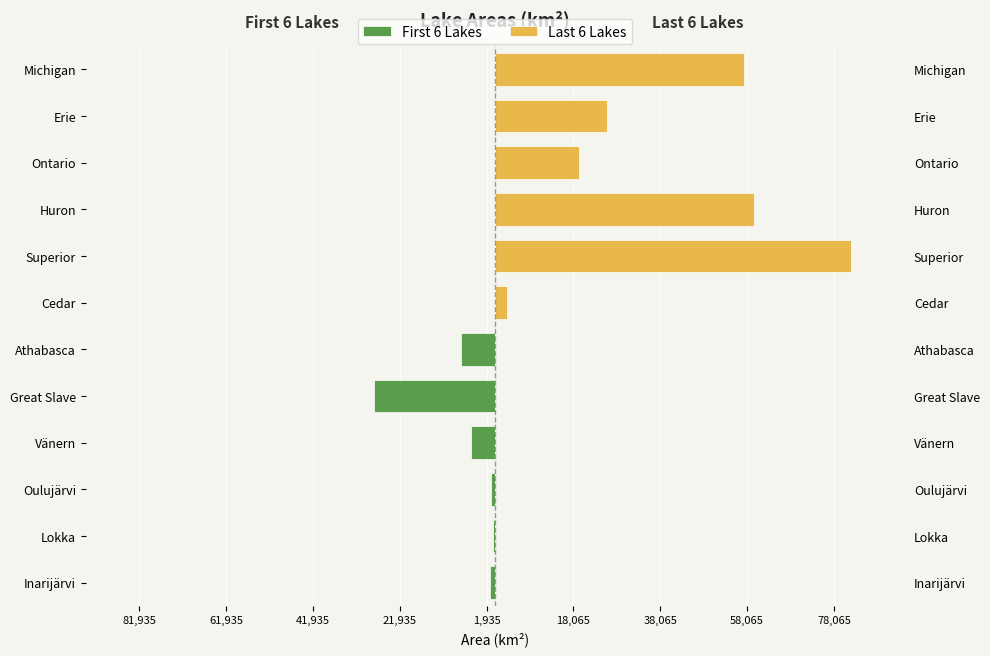

How many bars are there in each group?

2